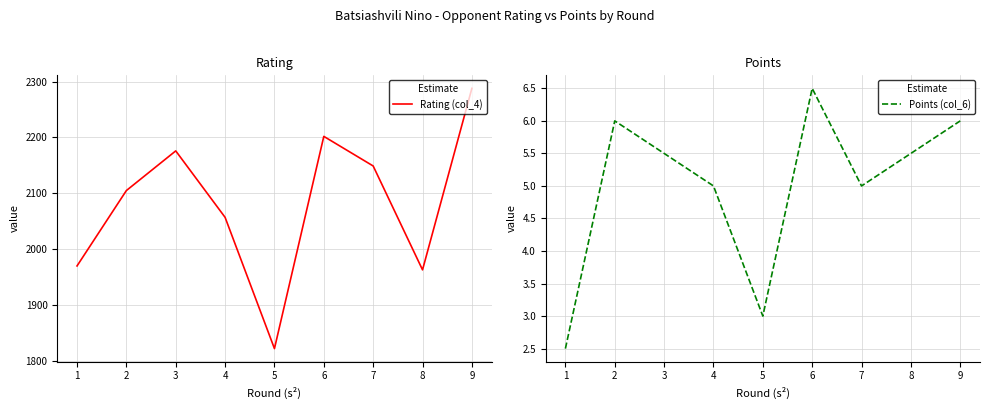

The Points (col_6) series shows 1.3 at 3. True or false?

False